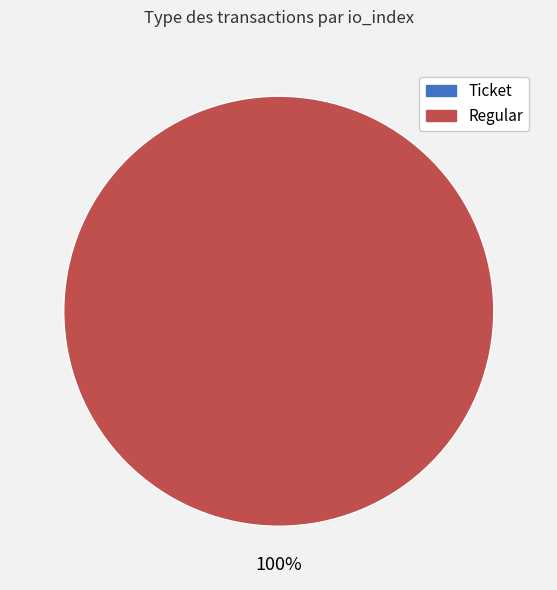

Combined, do Ticket and Regular account for over 50%?

Yes